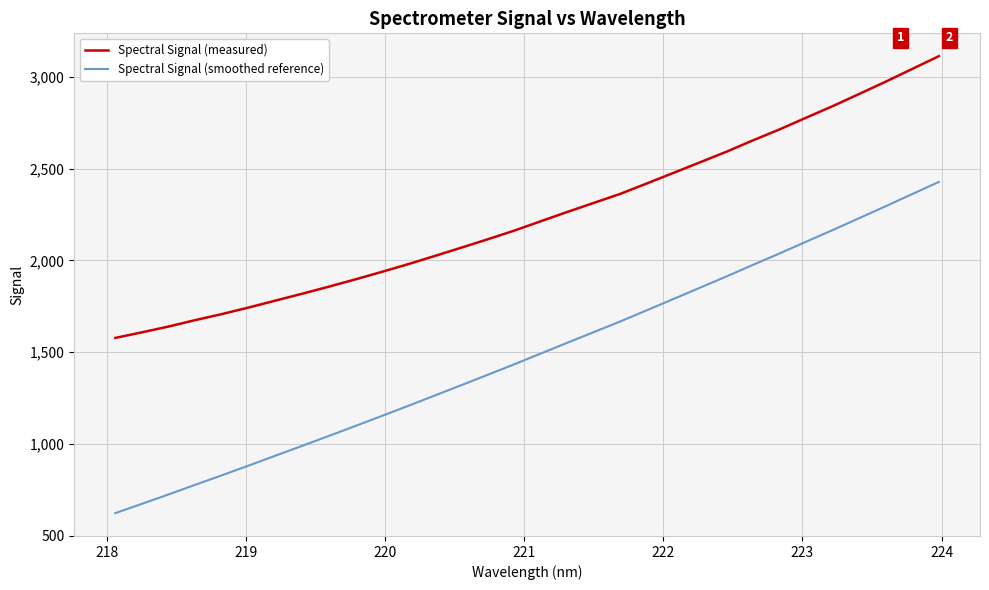

Rank the series by their maximum value, from lowest to highest.

Spectral Signal (smoothed reference), Spectral Signal (measured)